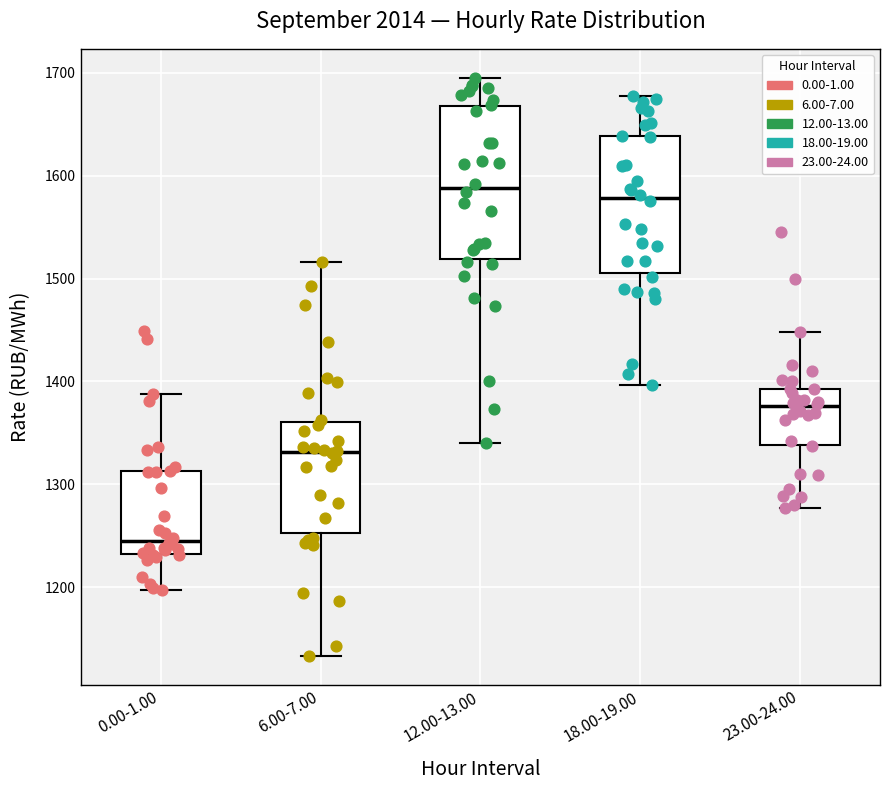

Comparing the boxes themselves (not the whiskers), which one is the tallest?

12.00-13.00